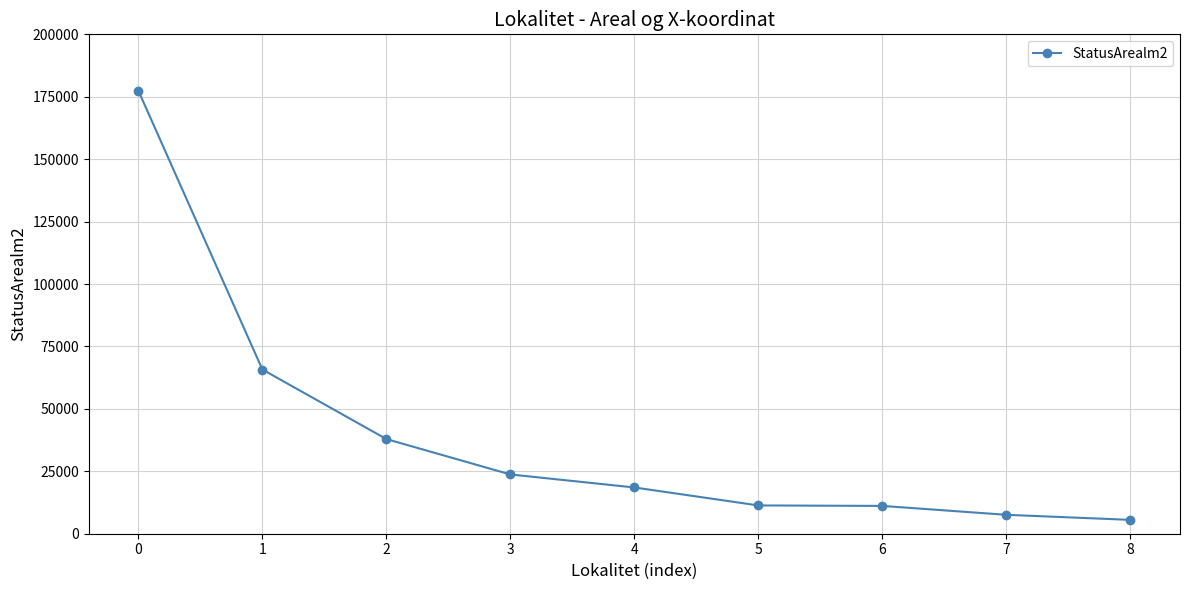

What is the average value?

39882.0